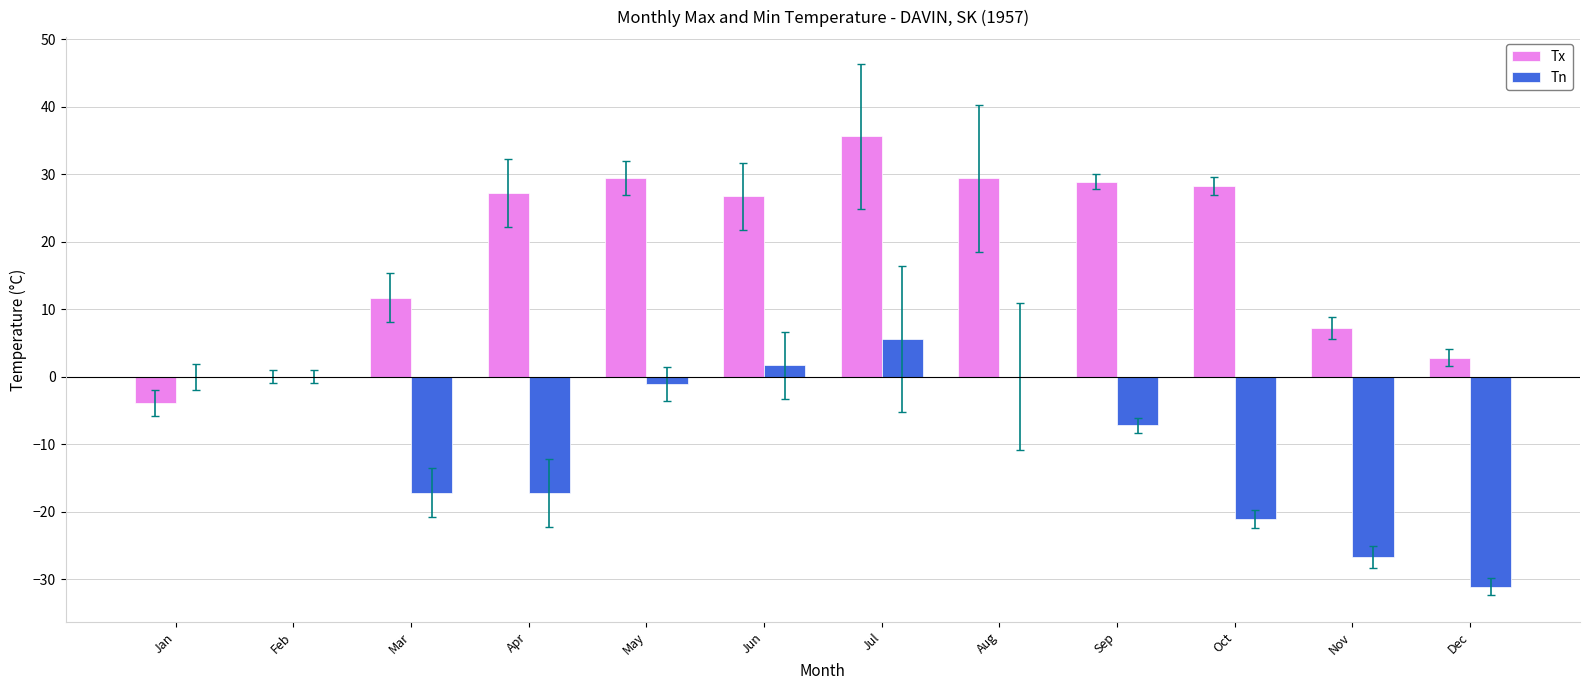

Which series changed the most between Jun and Nov?

Tn